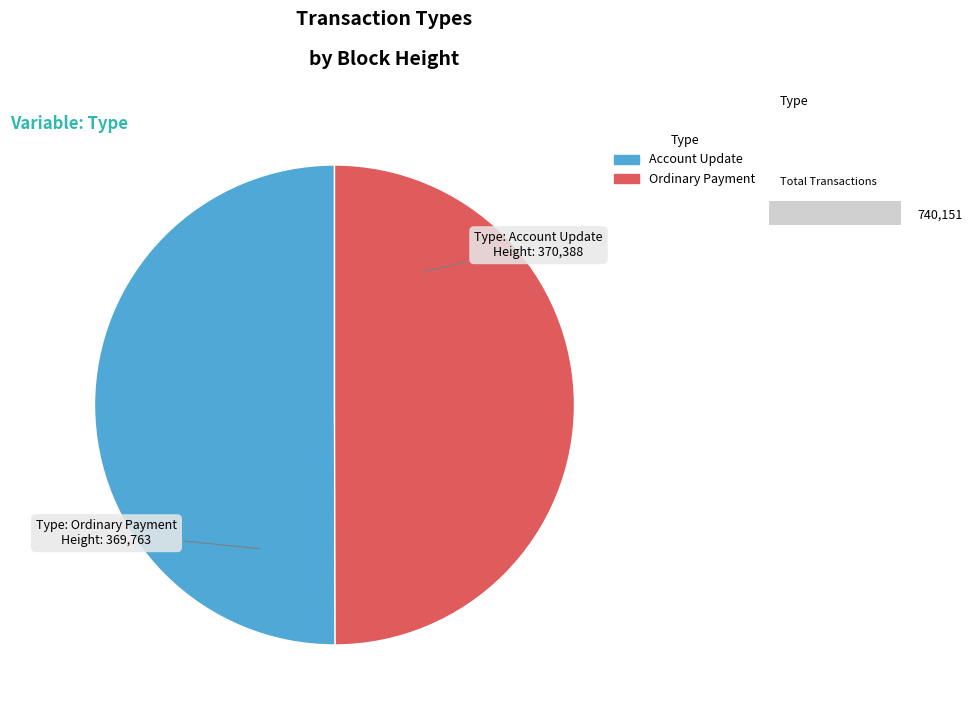

Is the sum of Account Update and Ordinary Payment greater than half?

Yes